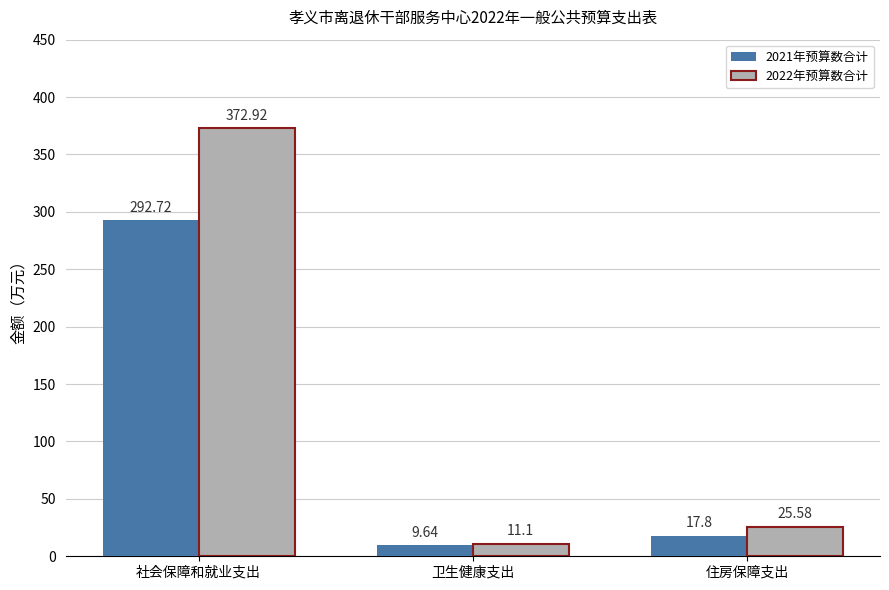

Reading left to right, list all the values displayed in this chart.

2021年预算数合计: 社会保障和就业支出=292.7	卫生健康支出=9.6	住房保障支出=17.8
2022年预算数合计: 社会保障和就业支出=372.9	卫生健康支出=11.1	住房保障支出=25.6